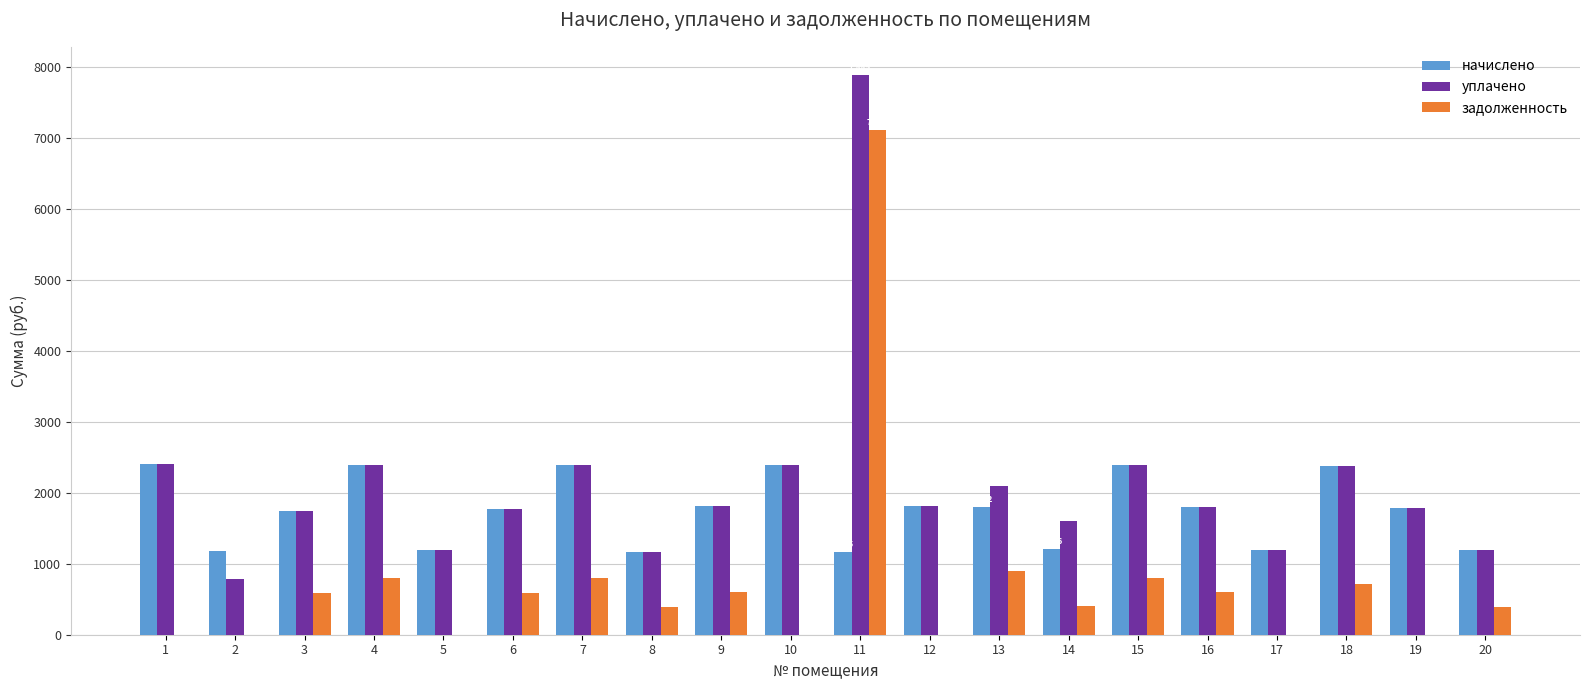

Between 12 and 14, which series saw the biggest shift?

начислено